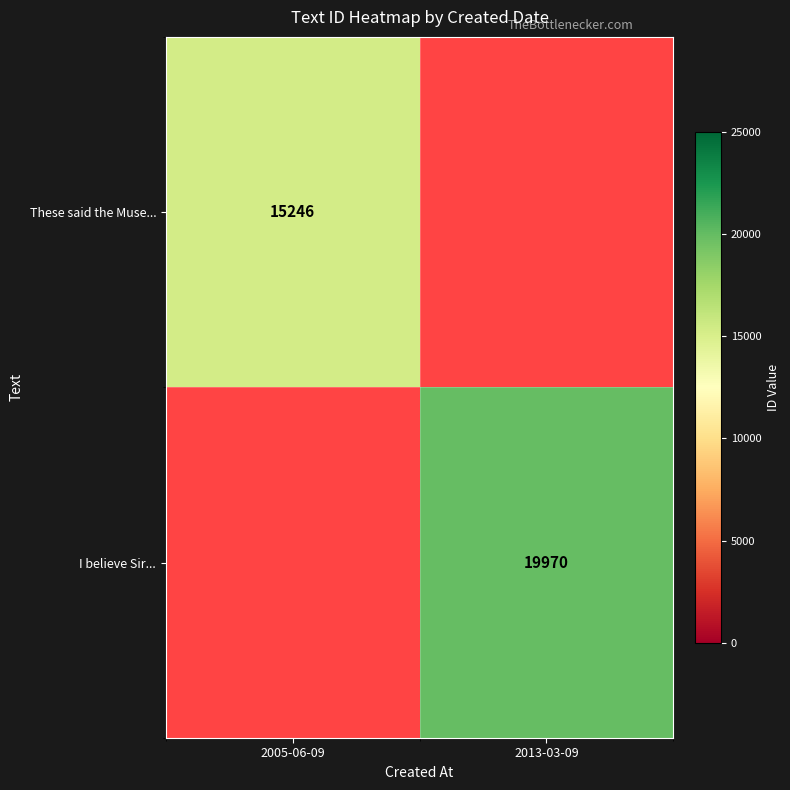

Count the number of categories in the chart.

2